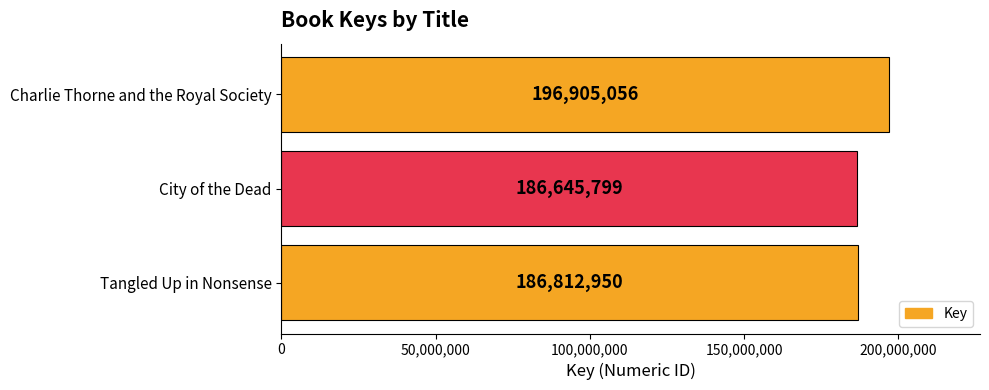

The chart shows a value of 196905056 at Charlie Thorne and the Royal Society. True or false?

True